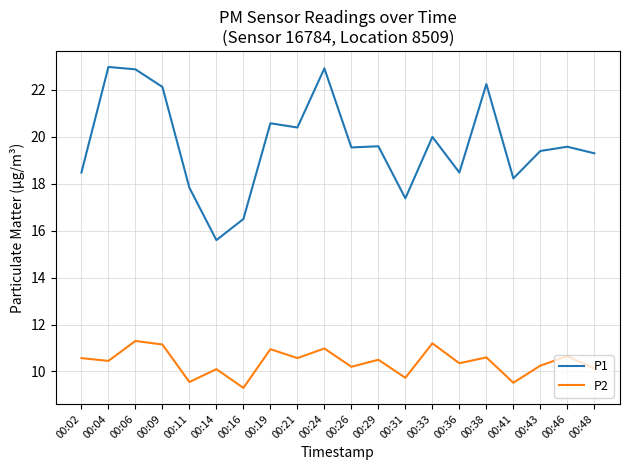

What is the minimum value for P1?

15.6